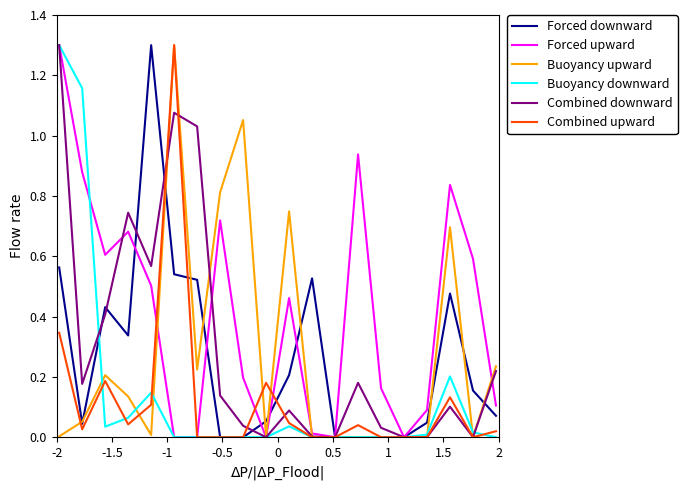

What is the maximum value shown in the chart?

1.3